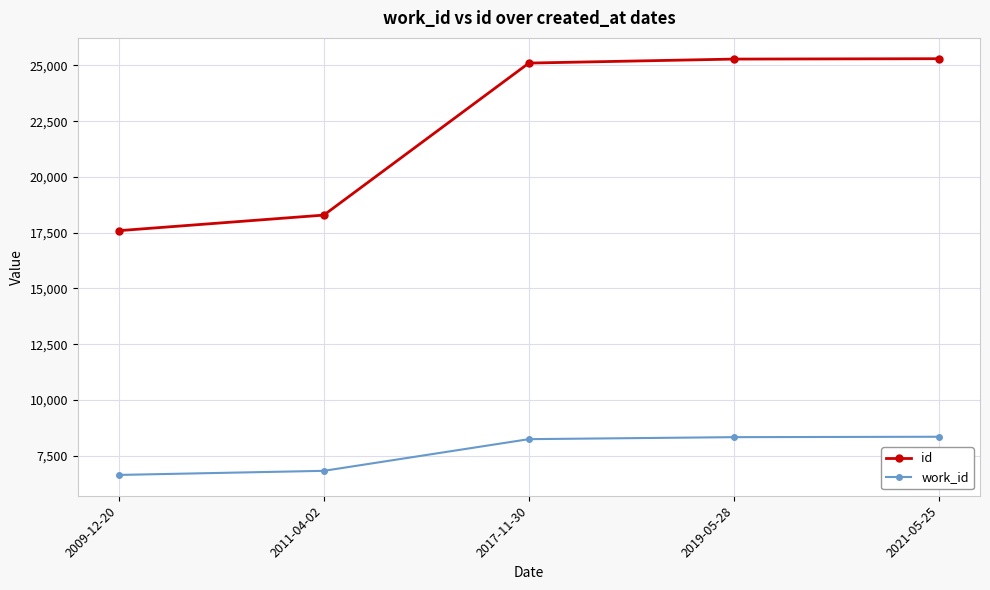

What is the approximate value of id at 2011-04-02, to the nearest 10?

18290